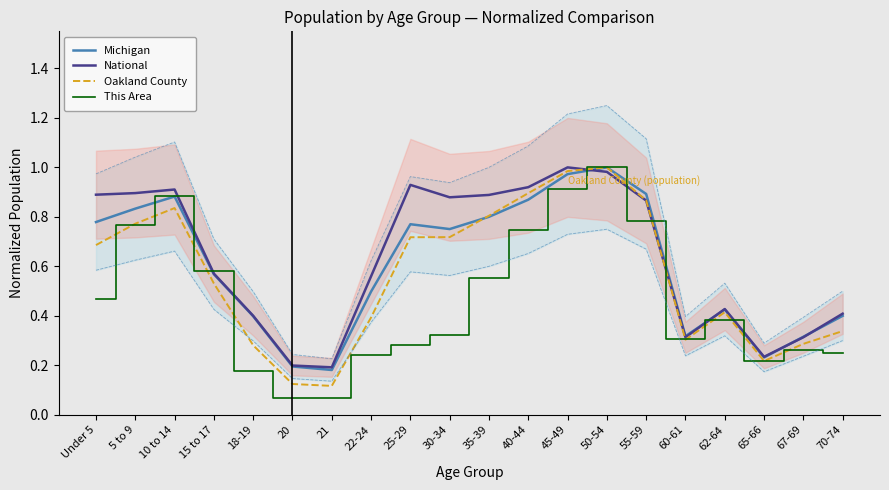

Which series has the largest range (max minus min)?

This Area